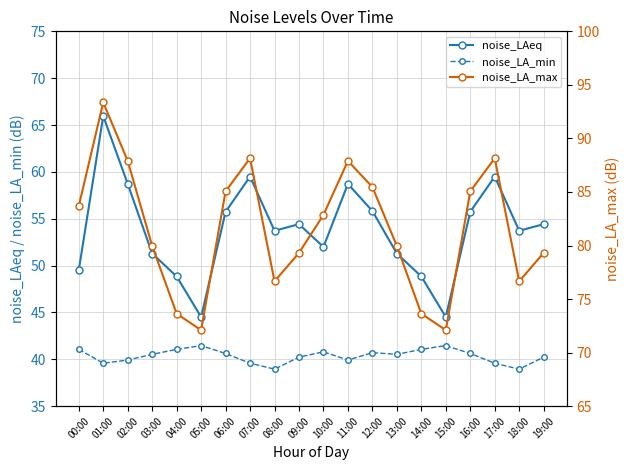

What is the average value of the noise_LA_min series?

40.3